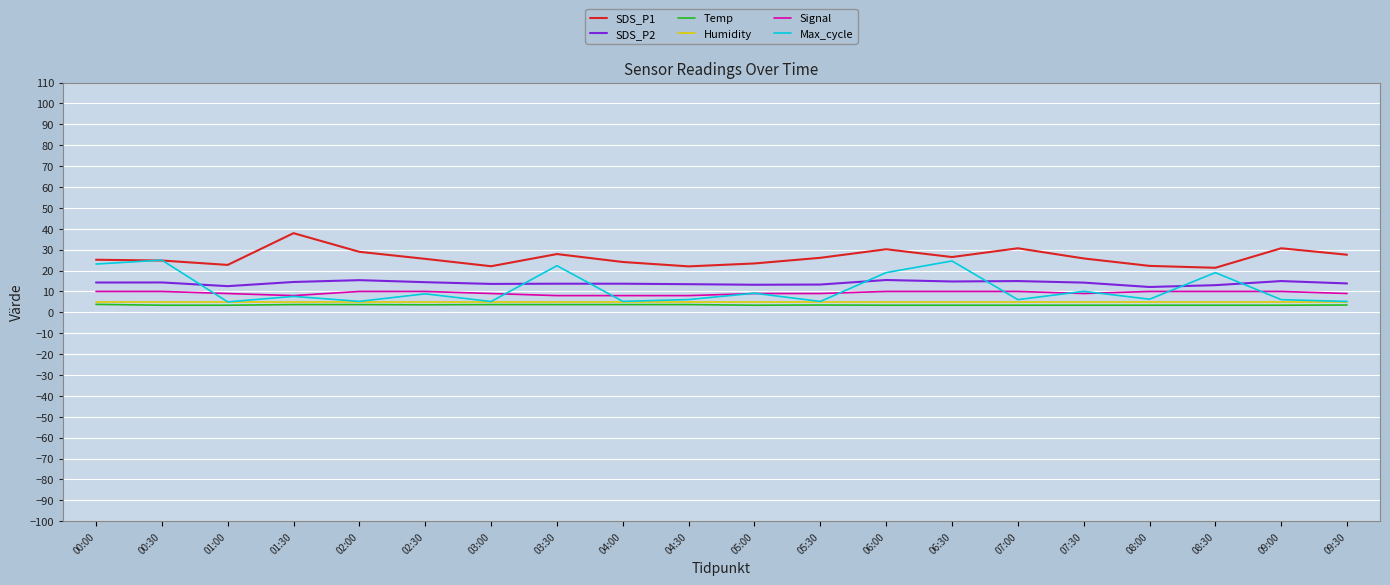

Which series has the widest spread of values?

Max_cycle